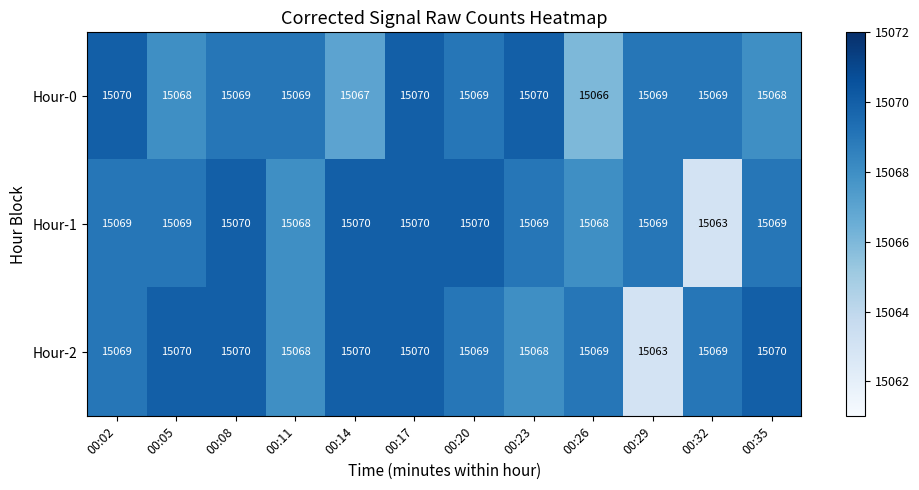

Count the number of data series in this chart.

3